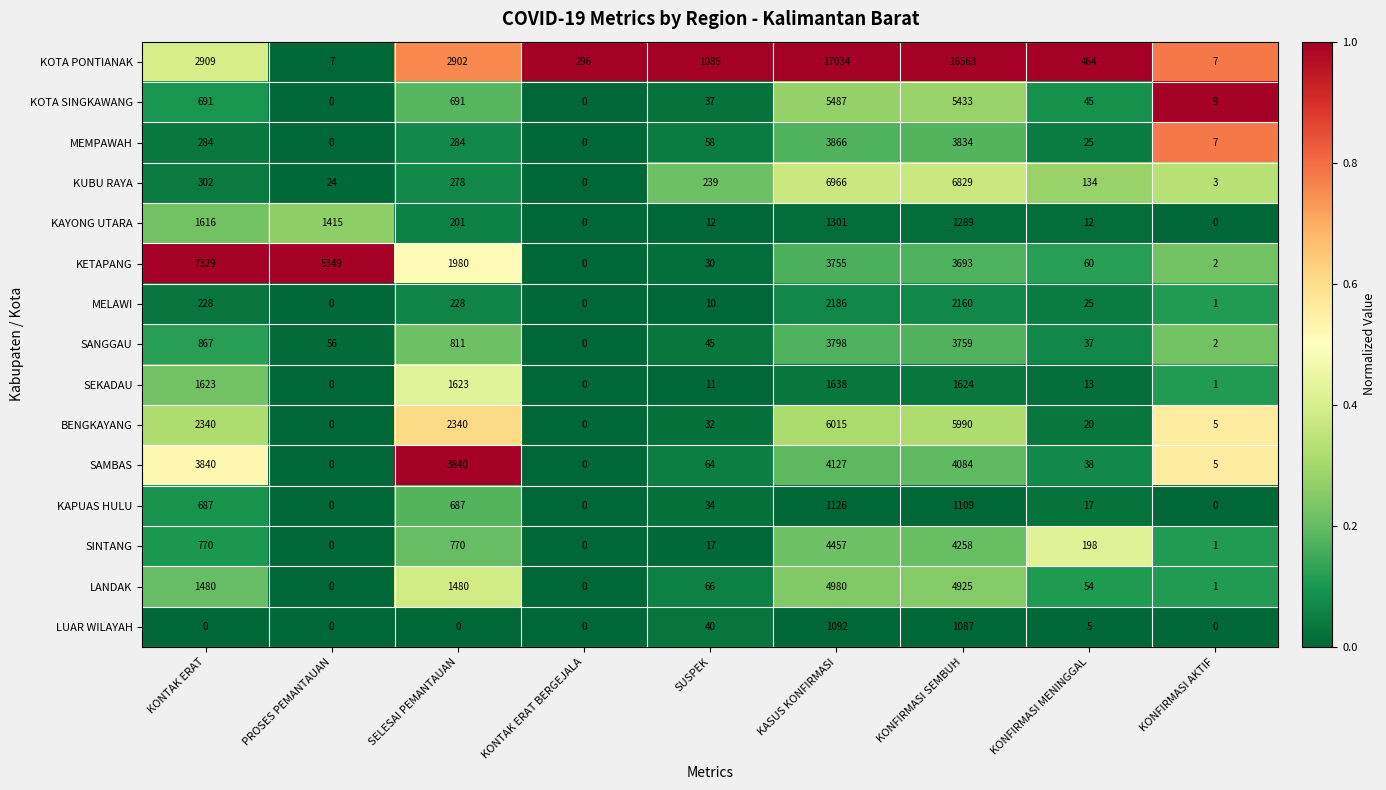

The SANGGAU series shows 0 at KONTAK ERAT BERGEJALA. True or false?

True